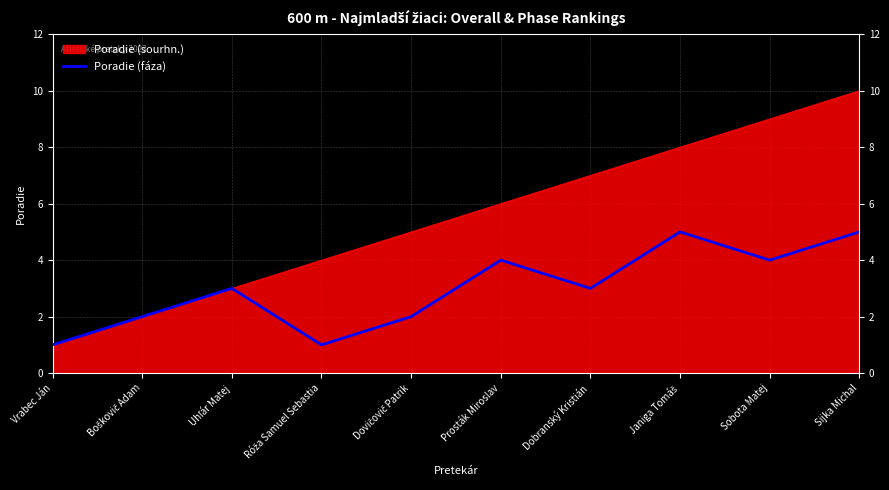

Which label corresponds to the largest value in the chart?

Sijka Michal